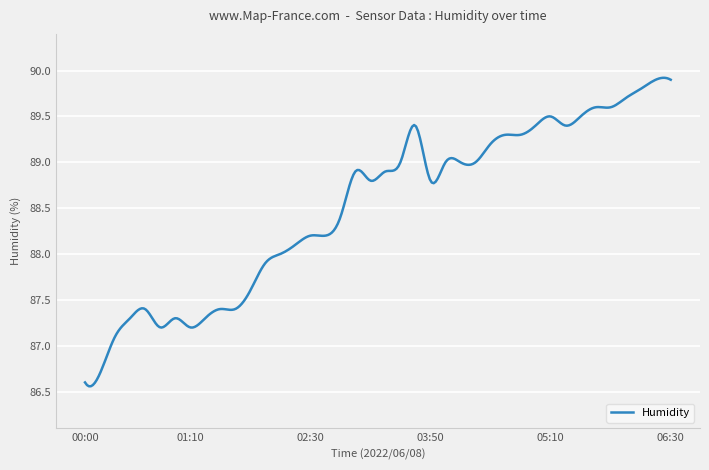

What is the difference between the maximum and minimum values?

3.4